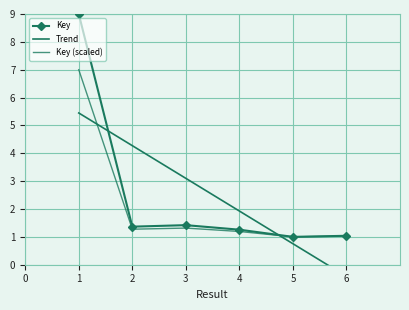

The value at 1 is 9.0. True or false?

True